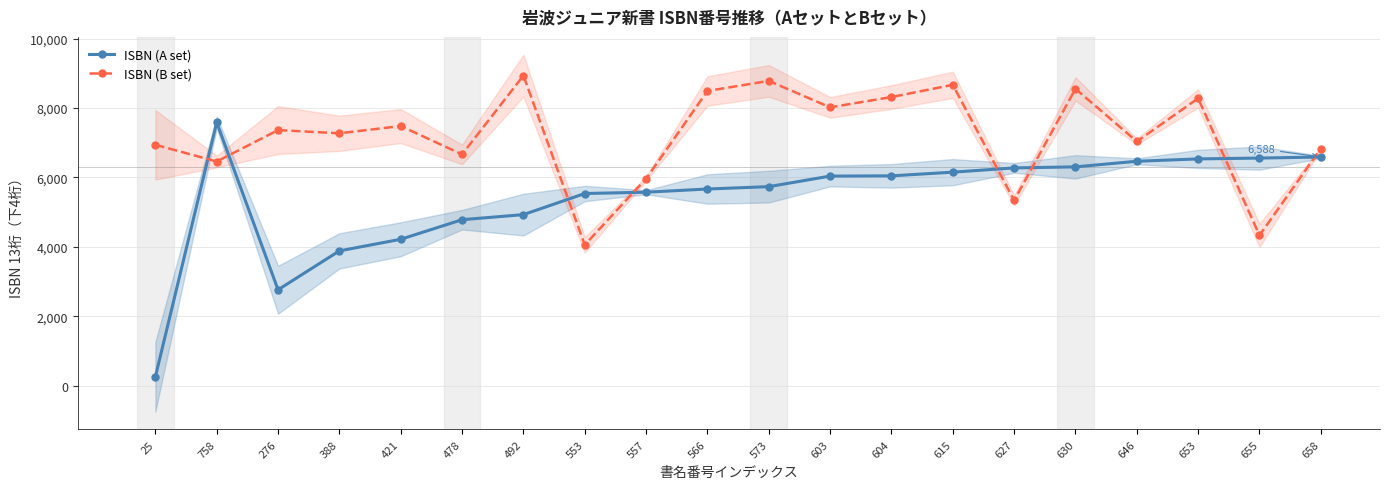

How many intersections are there between ISBN (B set) and ISBN (A set)?

8